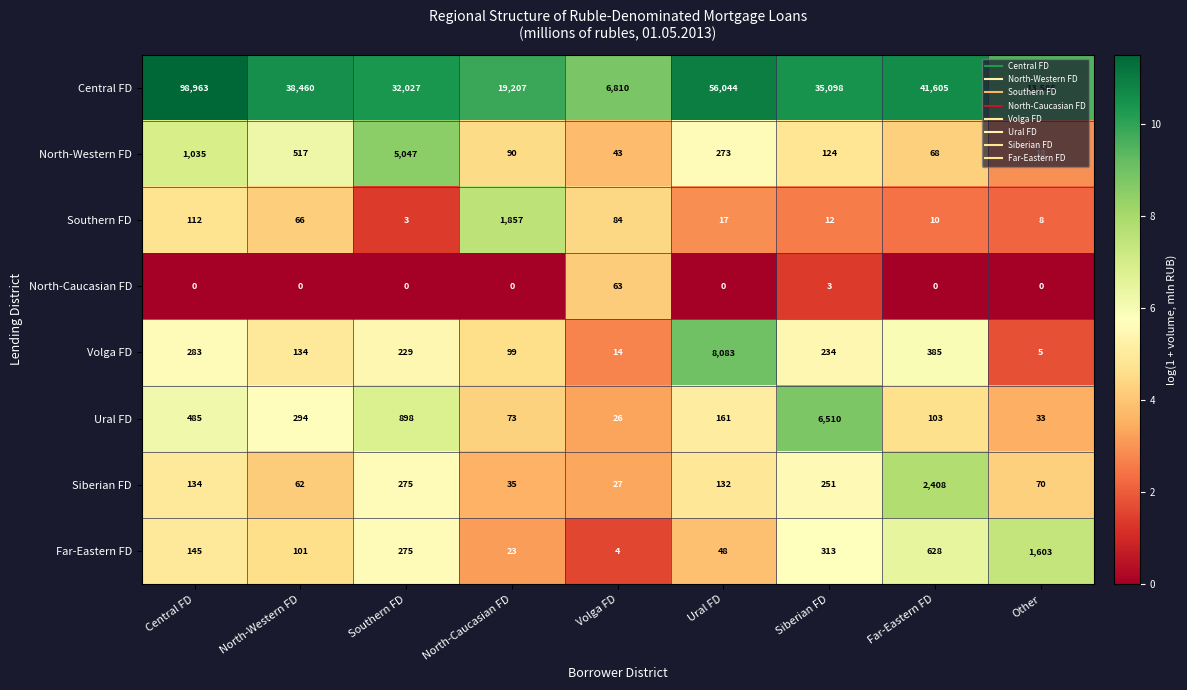

Is it true that Volga FD equals 283 at Central FD?

True